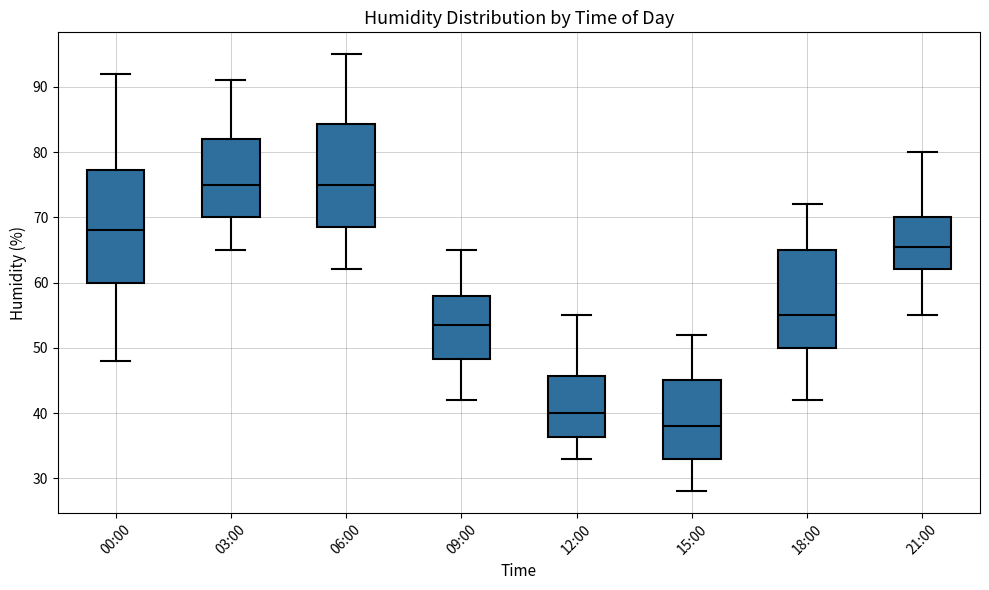

Where does the upper whisker of the box for 00:00 end on the y-axis? The values are not printed on the chart, so give them approximately, as read against the axis.

92